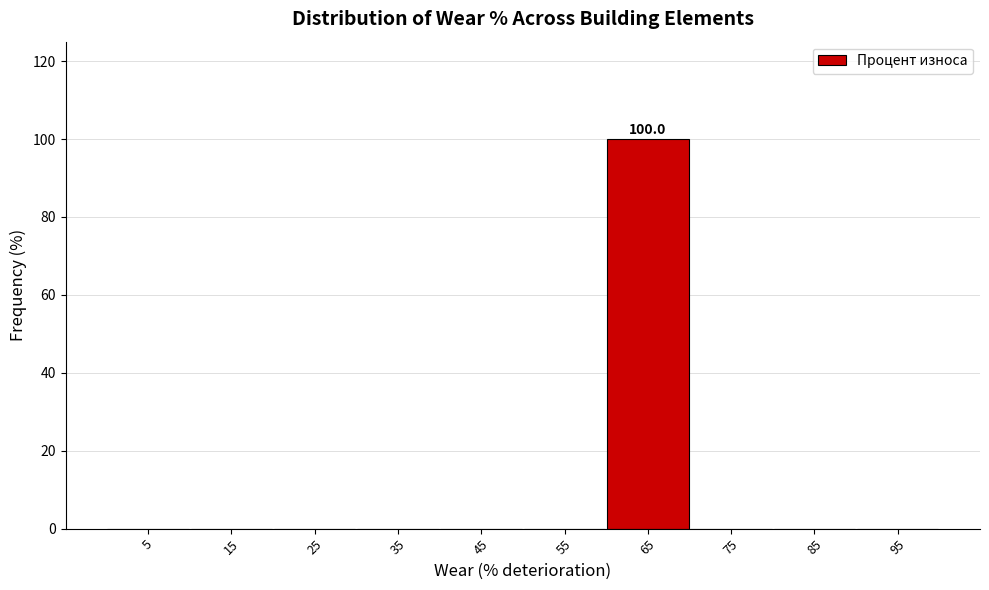

Which range on the x-axis has the tallest bar?

60 to 70